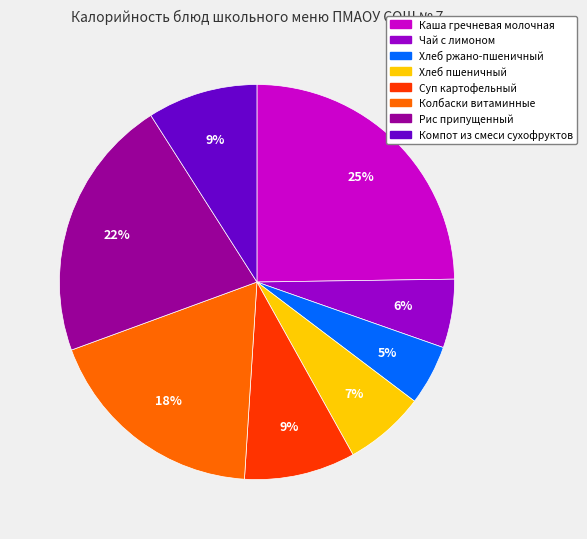

How many slices are in this pie chart?

8